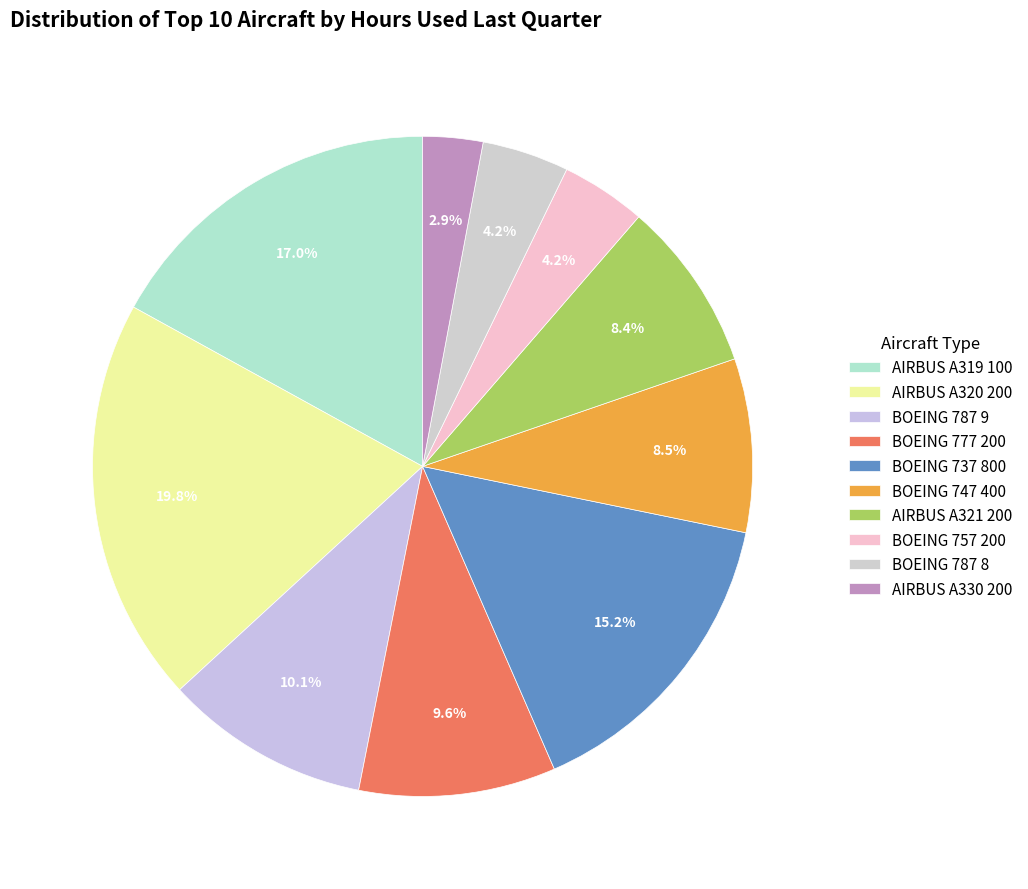

Count the number of slices in the pie.

10